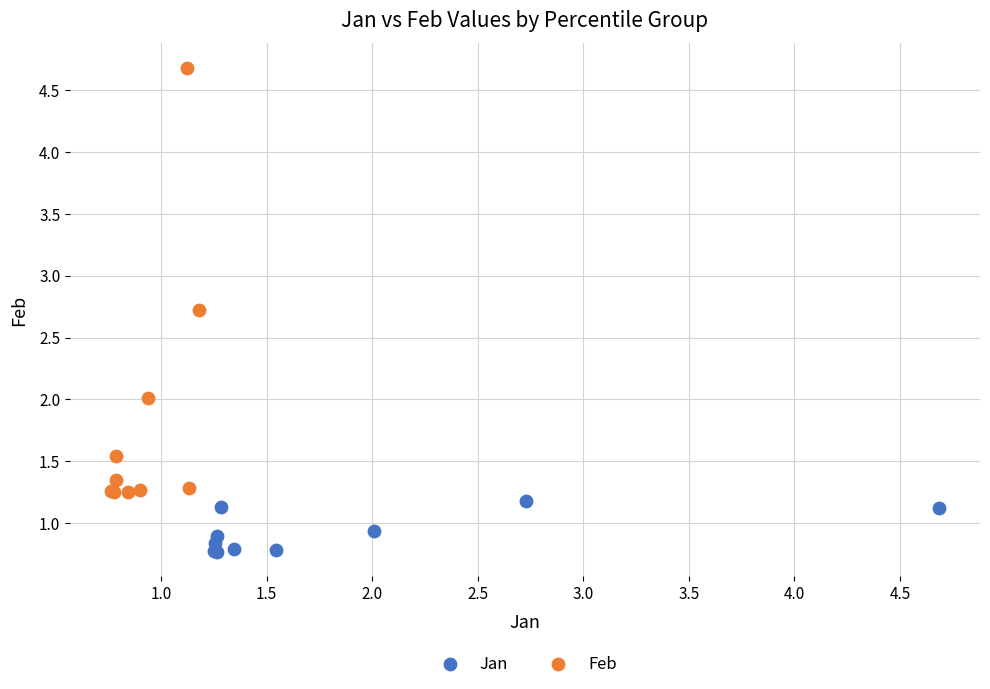

Which series reaches the maximum Y coordinate?

Feb